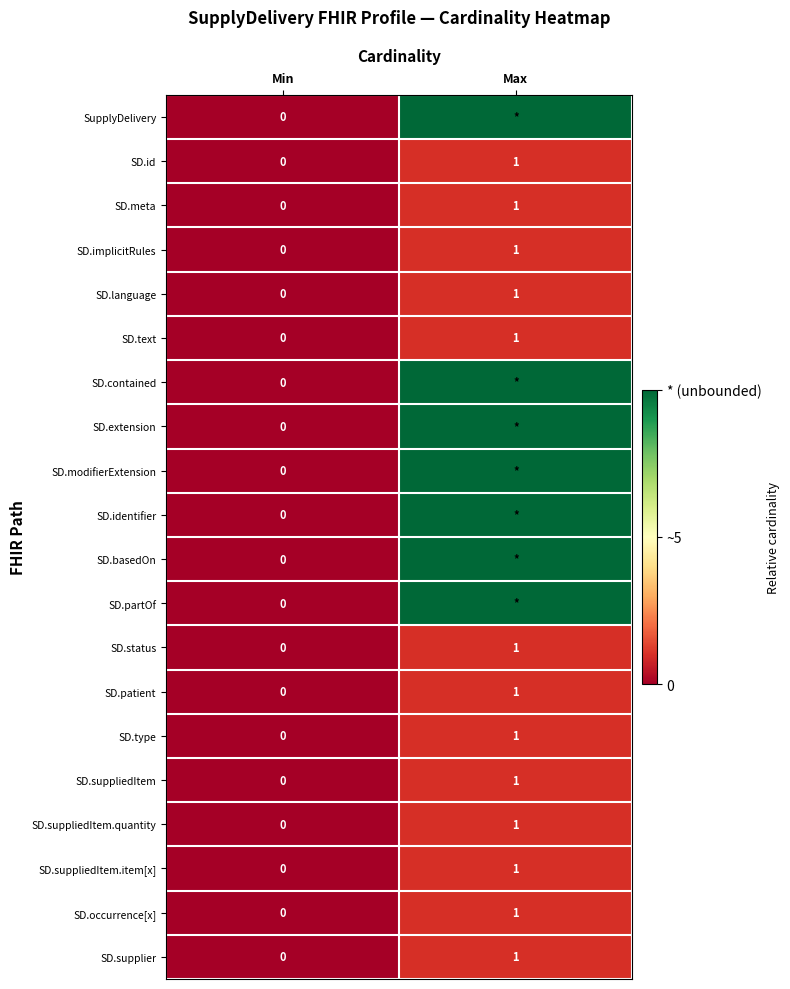

Between Max and Min, which is larger?

Max